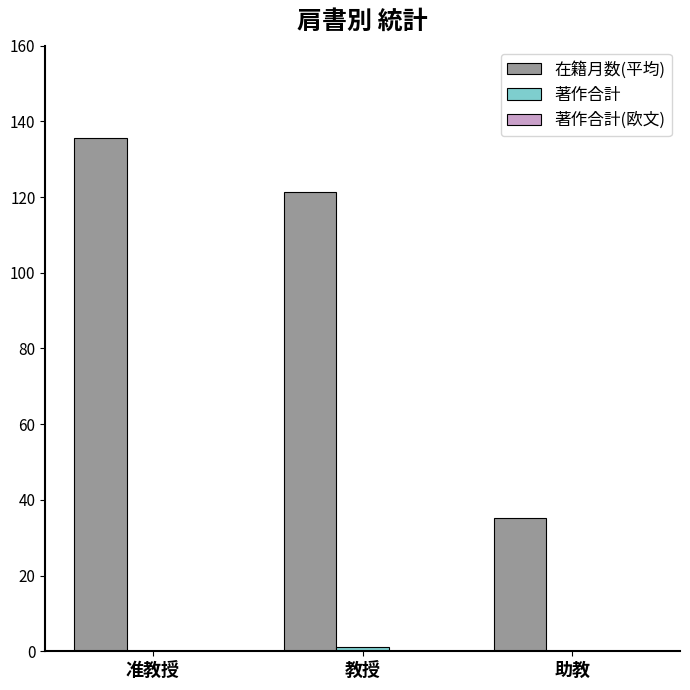

How many data points does each series have?

3